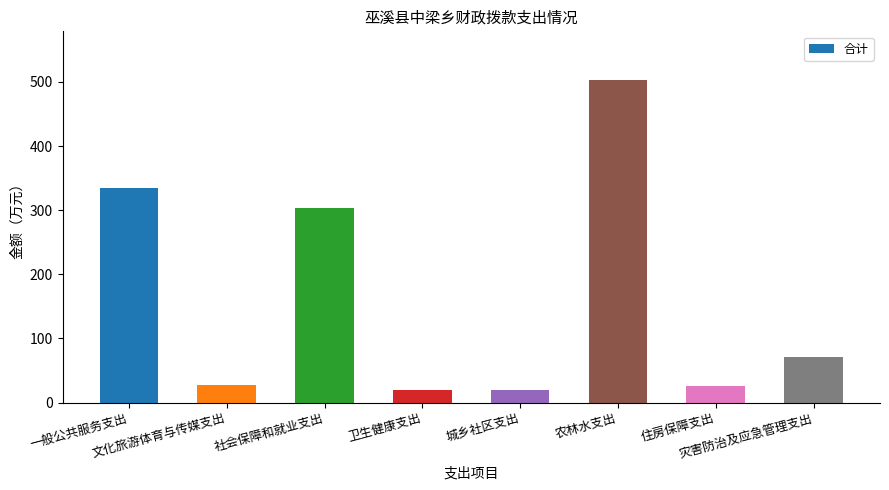

How many categories are shown in the chart?

8